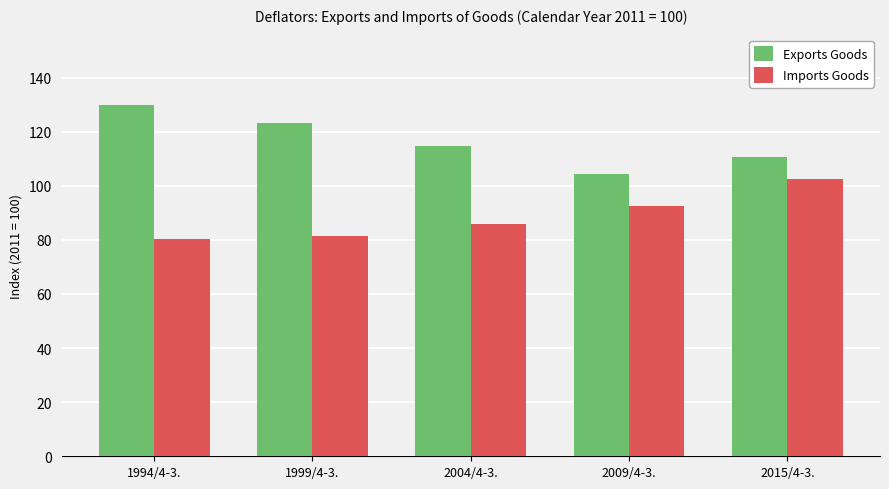

At how many categories does at least one series exceed 85?

5